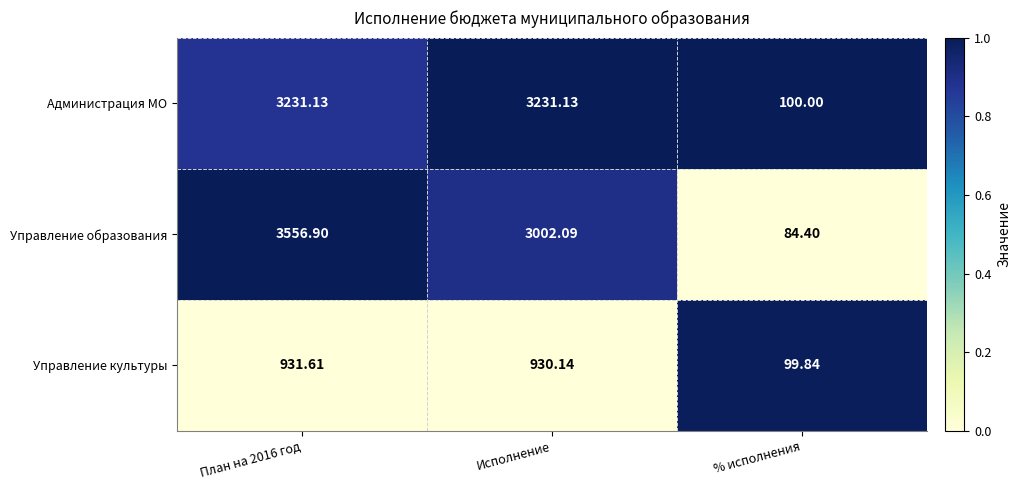

Where is Администрация МО nearest to the value 1665?

% исполнения